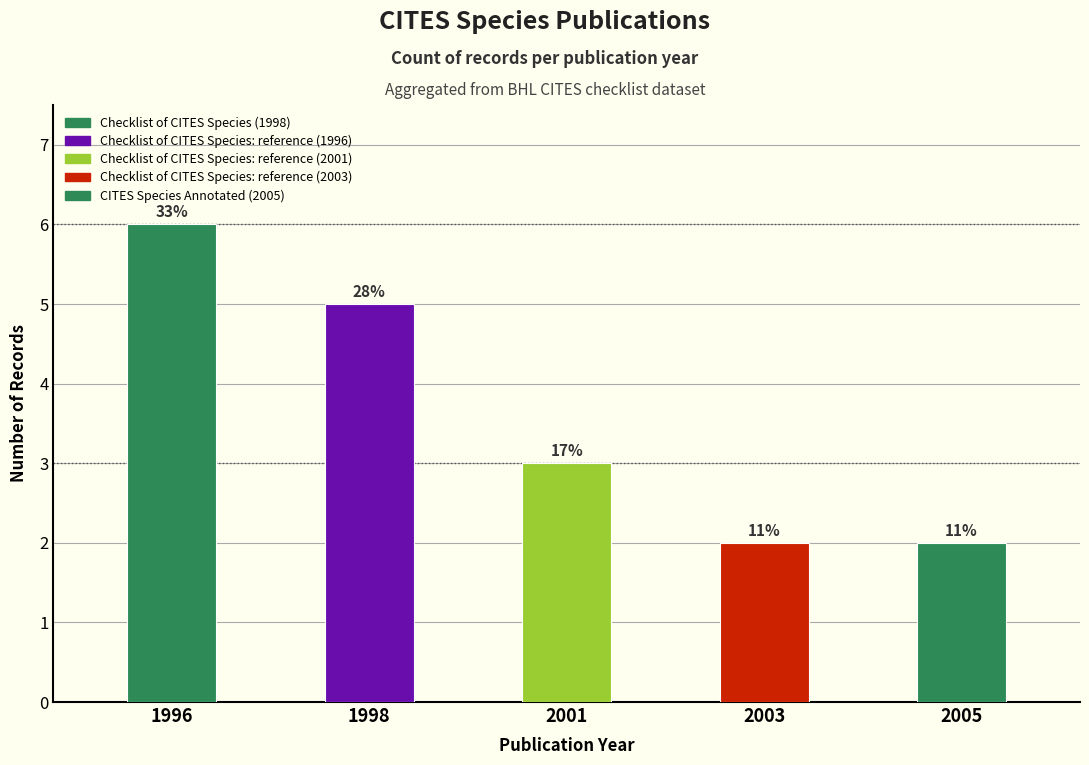

List the labels in order of value, largest first.

1996, 1998, 2001, 2003, 2005